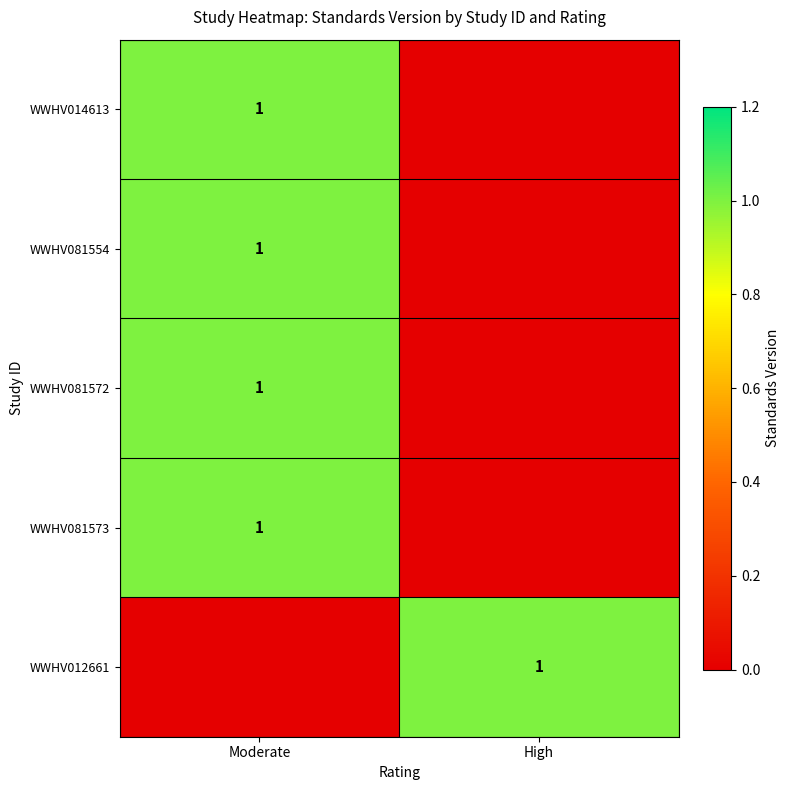

The WWHV012661 series shows 2 at High. True or false?

False